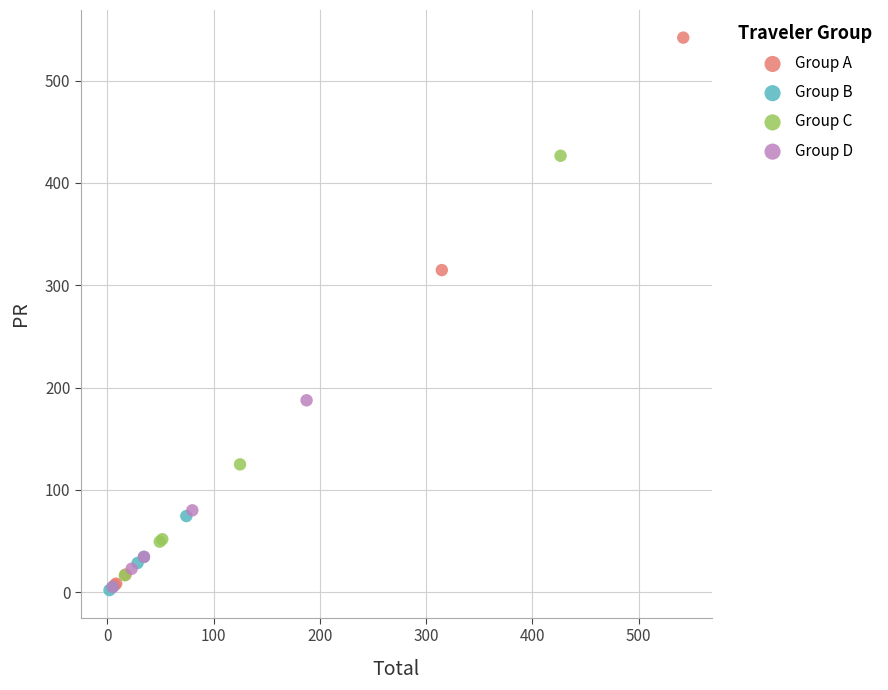

Which series has the widest spread of Y values?

Group A